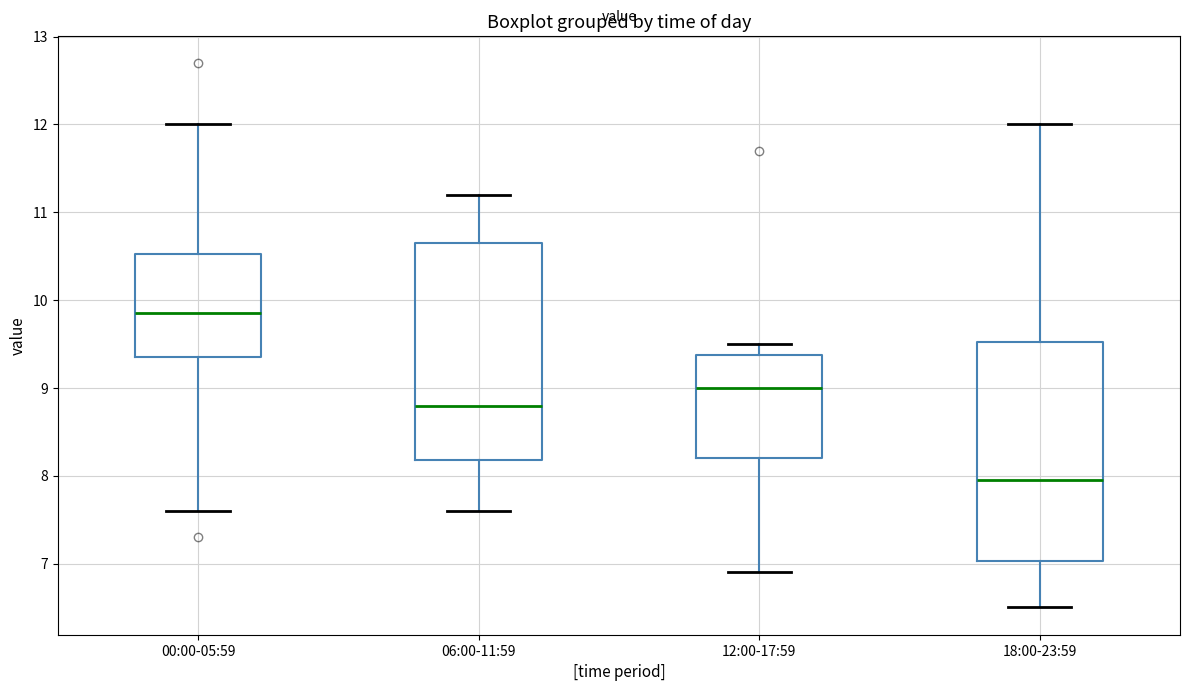

Reading left to right, read every box against the y-axis: the position of its median line, the range the box covers, and the ends of its whiskers. The values are not printed on the chart, so give them approximately, as read against the axis.

00:00-05:59: median 9.9, box 9.4 to 10.5, whiskers 7.6 to 12.0
06:00-11:59: median 8.8, box 8.2 to 10.7, whiskers 7.6 to 11.2
12:00-17:59: median 9.0, box 8.2 to 9.4, whiskers 6.9 to 9.5
18:00-23:59: median 8.0, box 7.0 to 9.5, whiskers 6.5 to 12.0